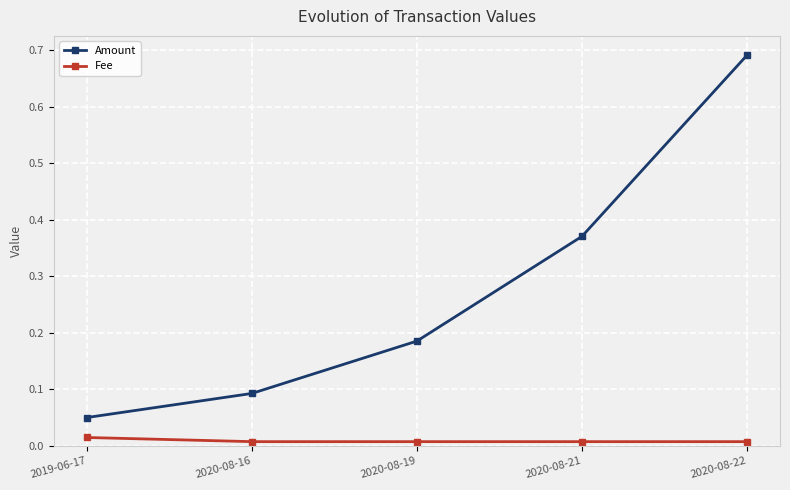

What is the label of the 5th point from the right?

2019-06-17